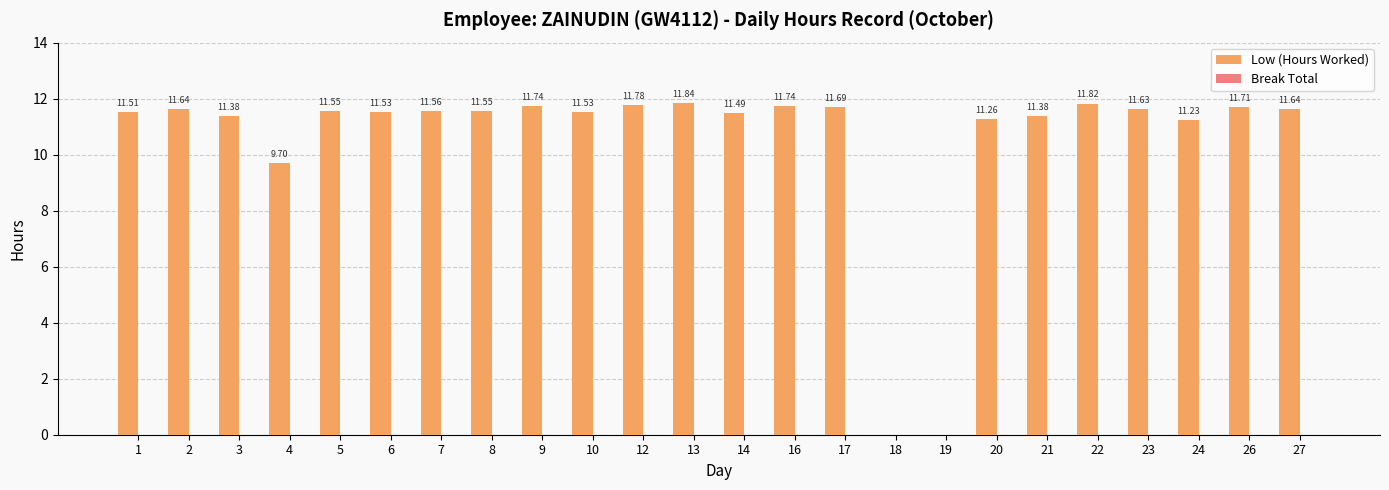

Between 27 and 20, which is larger?

27